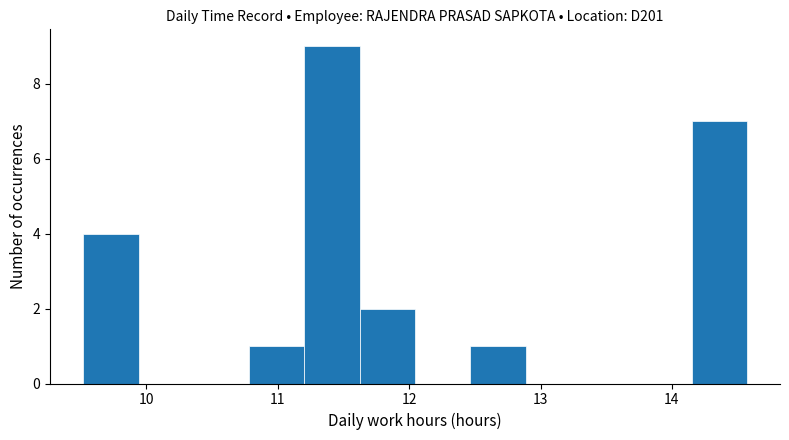

Over which range of the x-axis is the bar tallest?

11.2 to 11.6